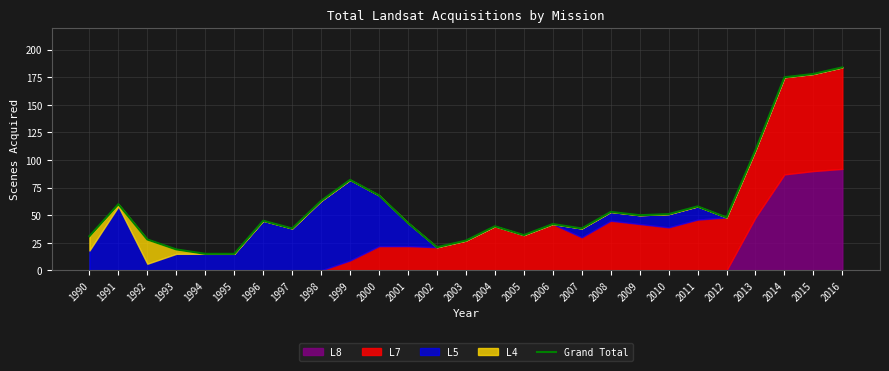

How many categories are shown in the chart?

27